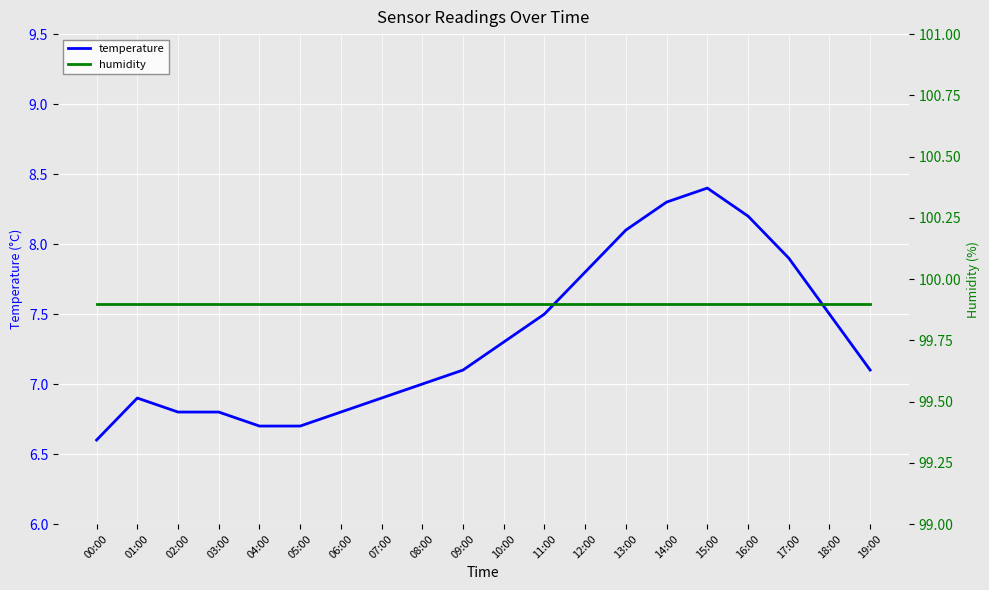

True or false: humidity and temperature cross at least once.

False